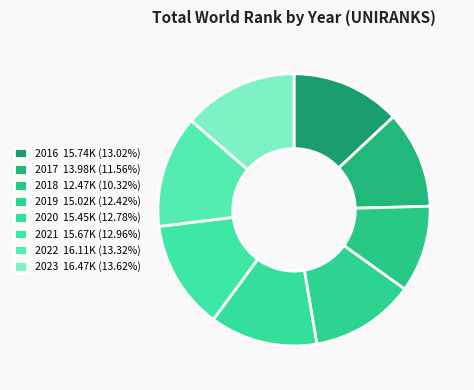

To the nearest percent, what is the combined percentage of 2016 and 2019?

25%